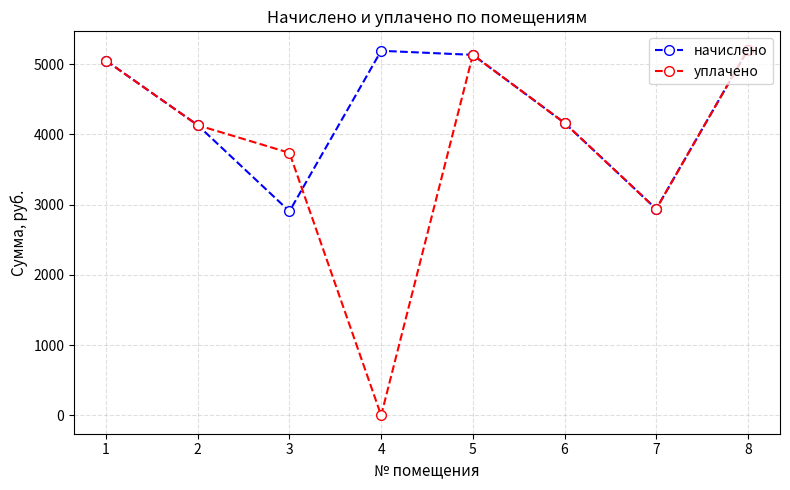

Which series has the widest spread of values?

уплачено